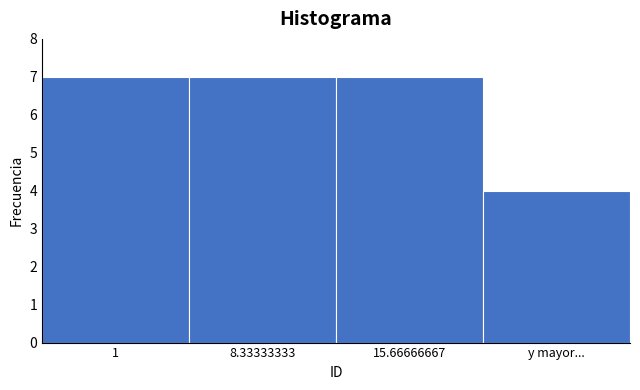

Reading right to left, what are all the values shown in this chart?

y mayor...=4	15.66666667=7	8.33333333=7	1=7